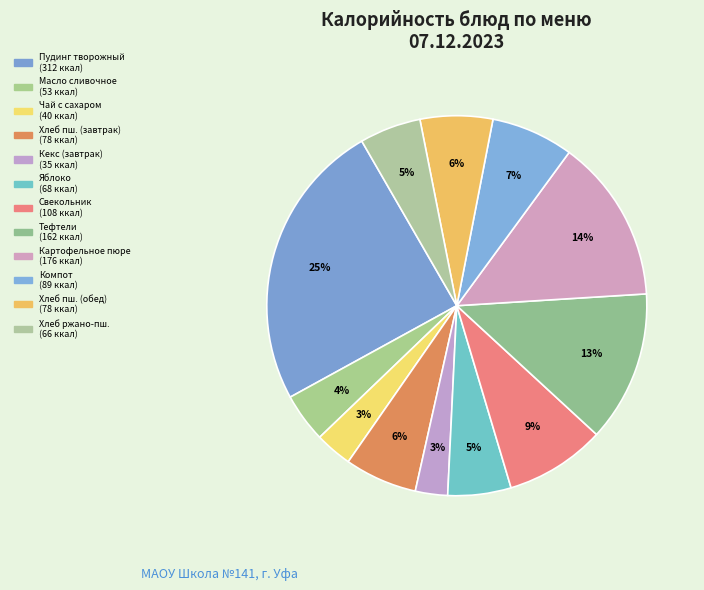

How many slices are in this pie chart?

12